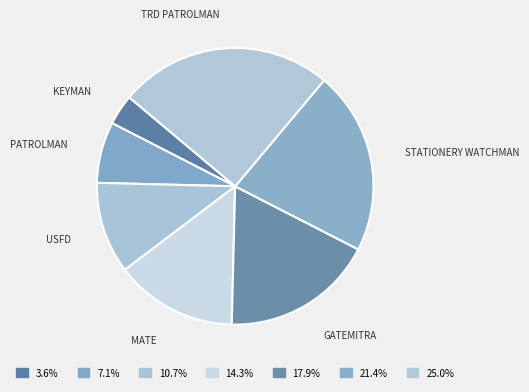

Is there a majority slice in this chart?

No